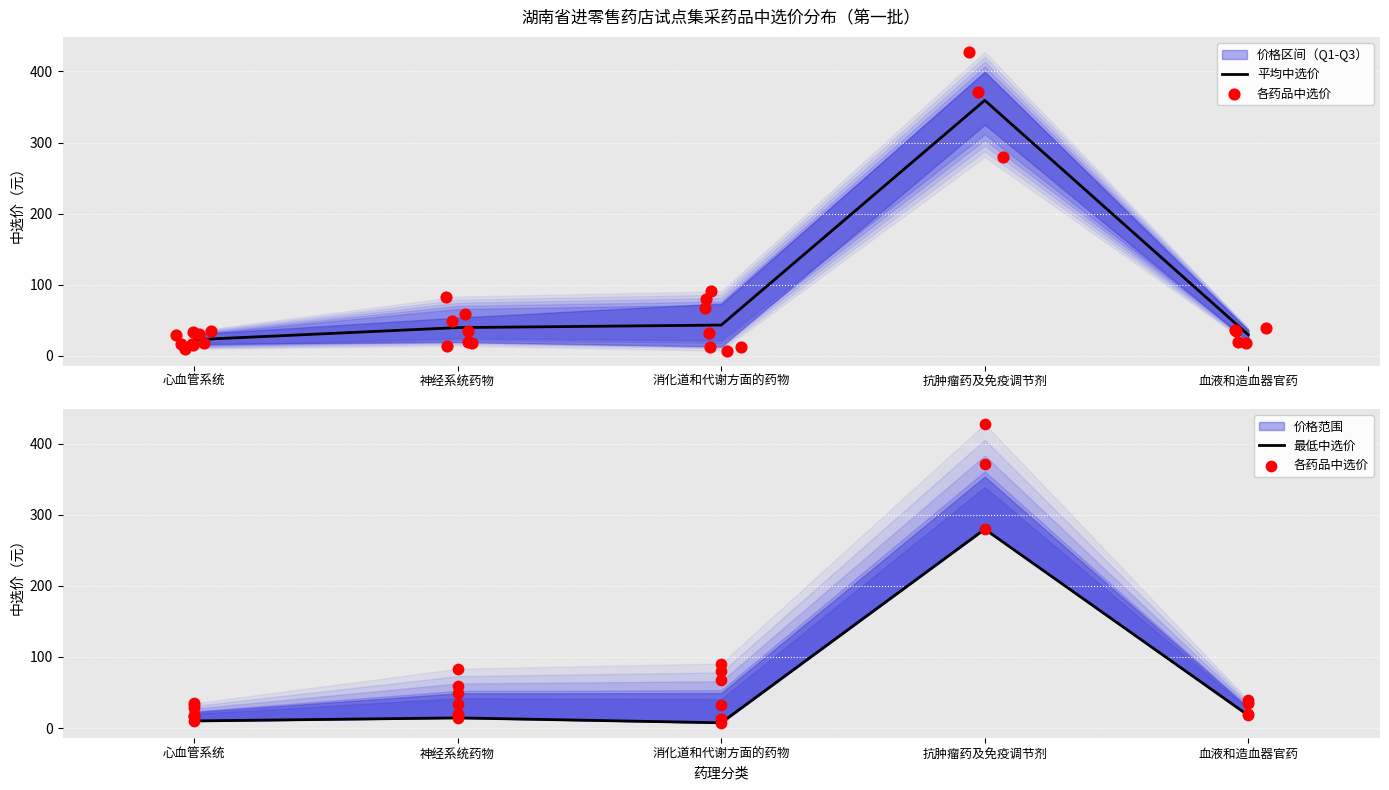

Is the value of 最低中选价 at 消化道和代谢方面的药物 greater than the value of 平均中选价 at 心血管系统?

No